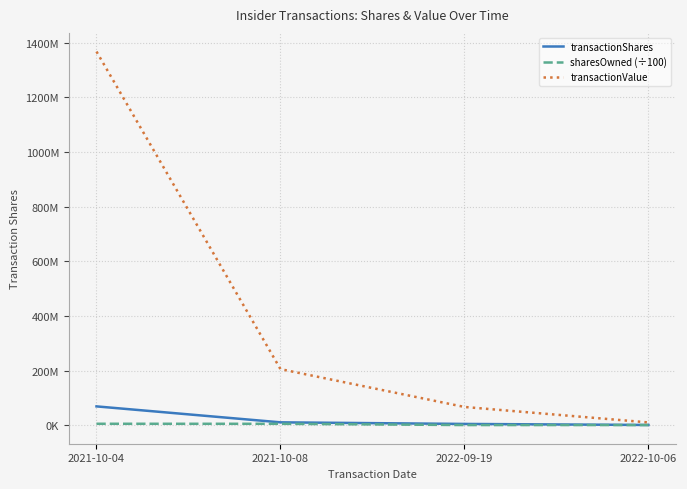

What are all the series names shown in the legend?

transactionShares, sharesOwned (÷100), transactionValue